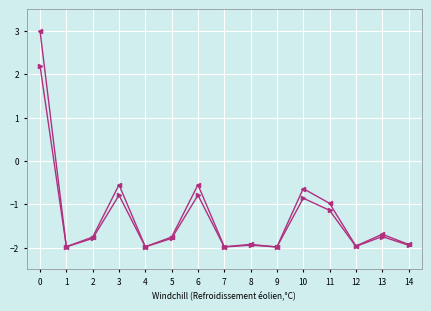

Is this an area chart (filled region under the line)?

No